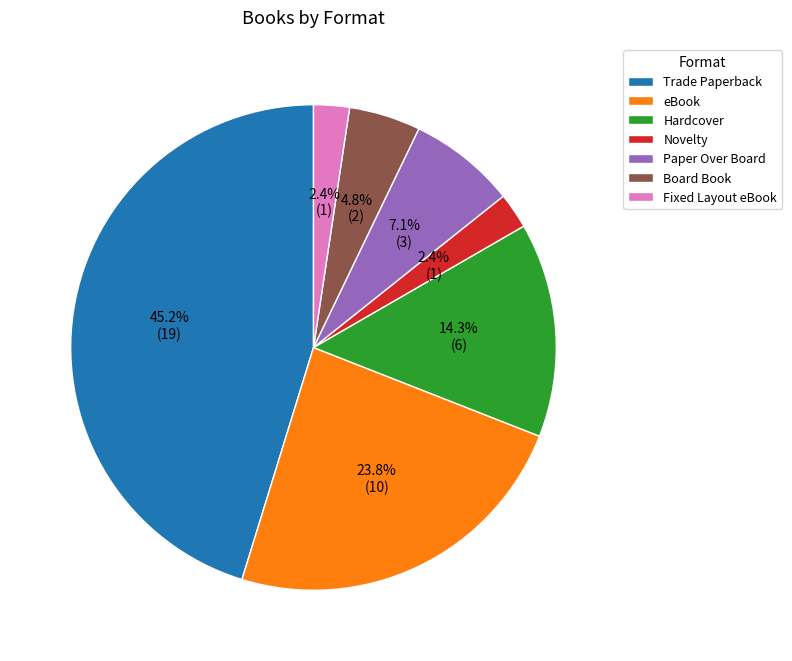

Is there any slice that represents more than half of the pie?

No